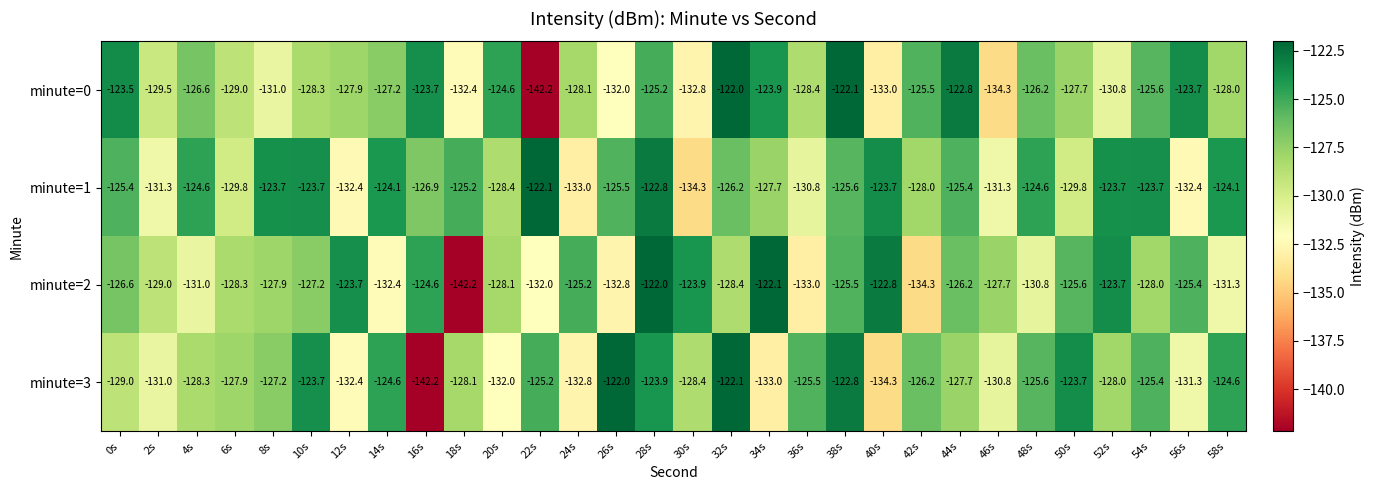

What is the minimum value for minute=0?

-142.2